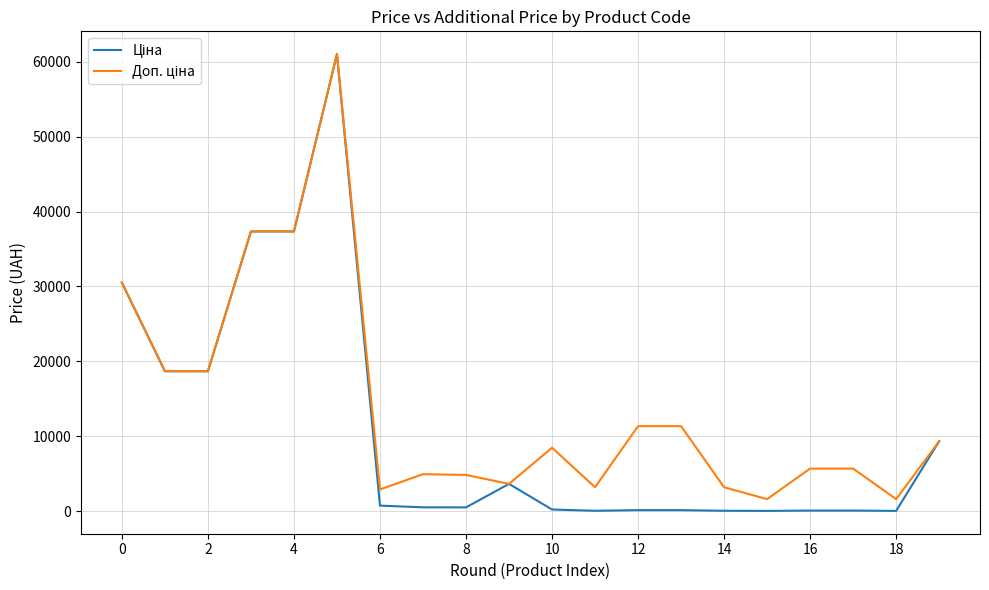

What is the difference between the maximum and minimum values in the Ціна series?

61008.8